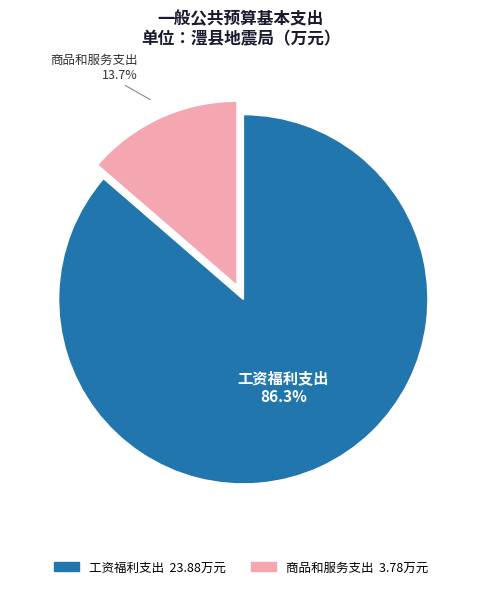

What is the ratio of the value at 工资福利支出 to the value at 商品和服务支出?

6.3